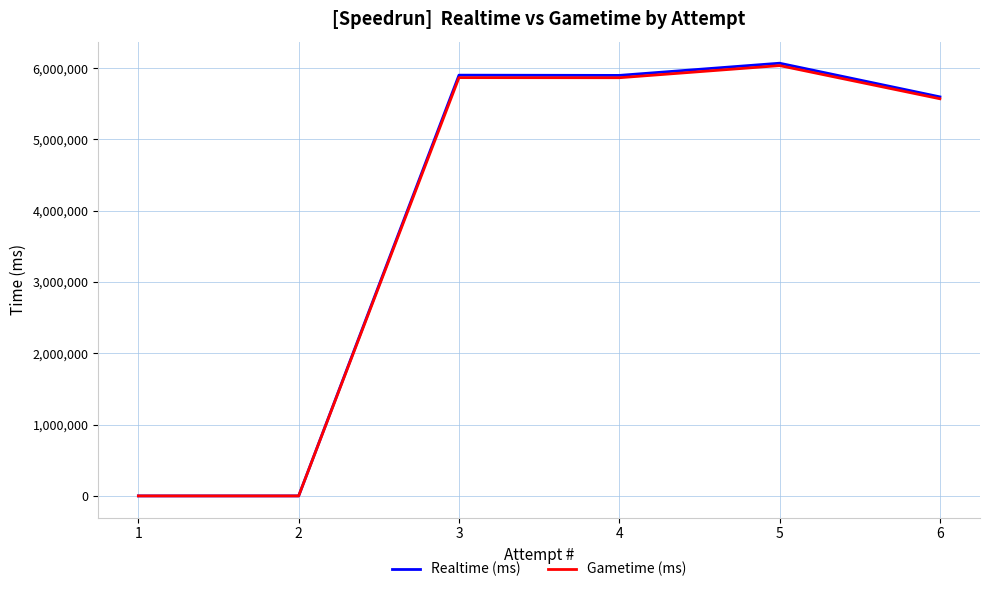

What is the average value of the Gametime (ms) series?

3889258